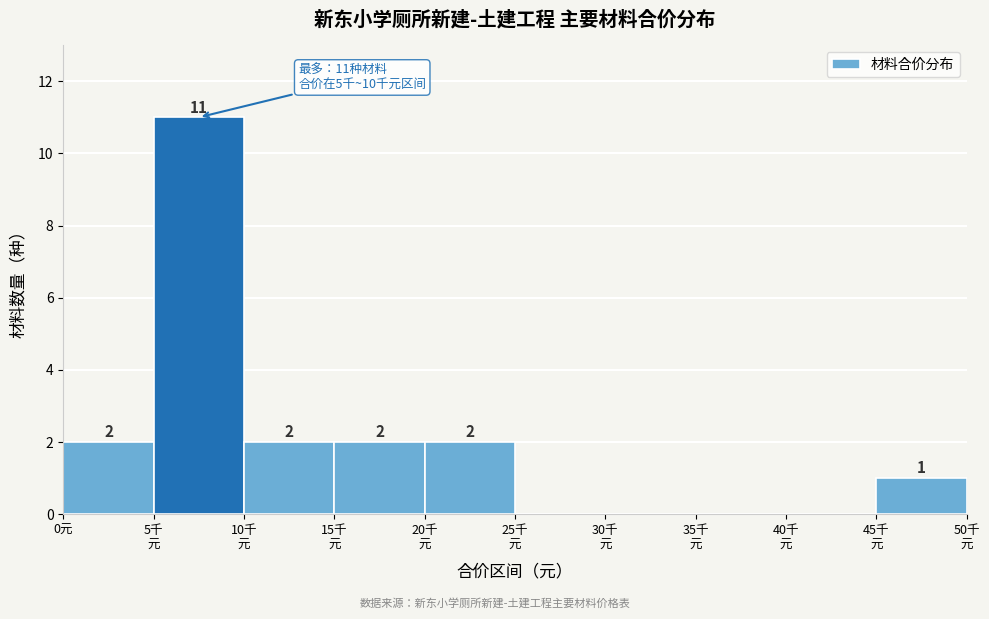

What is the sum of all values?

20